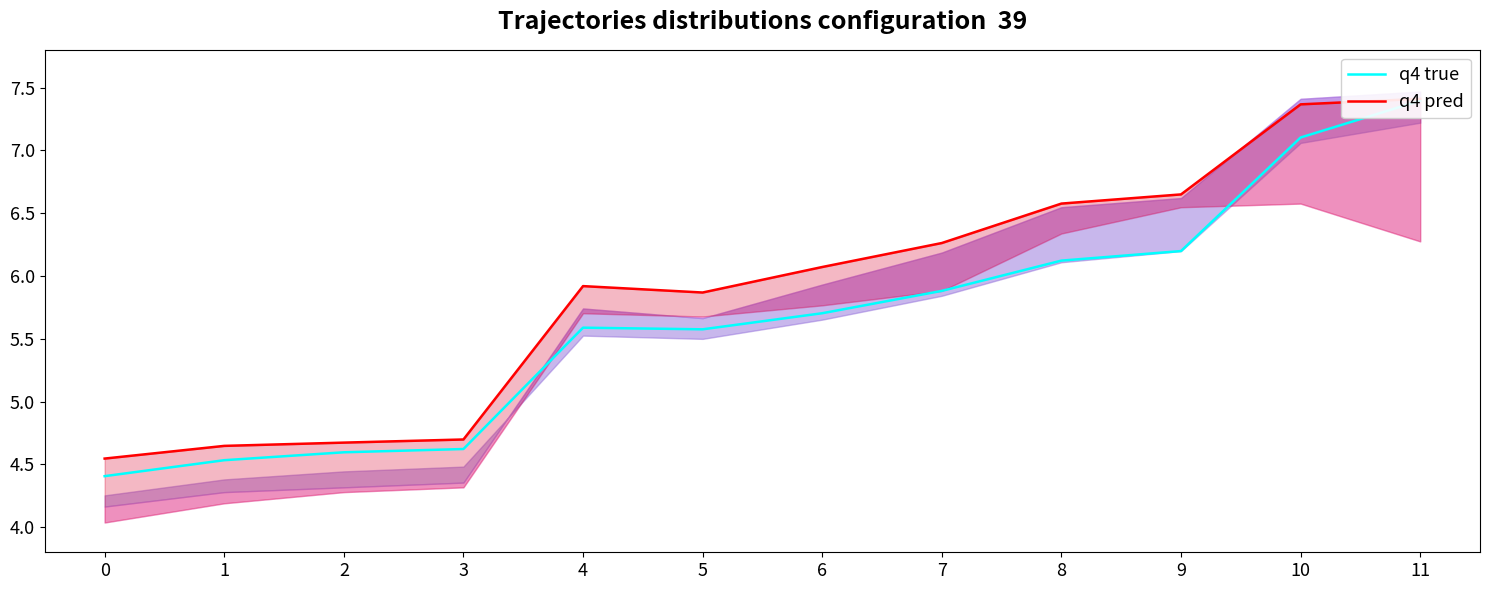

Is this an area chart (filled region under the line)?

No